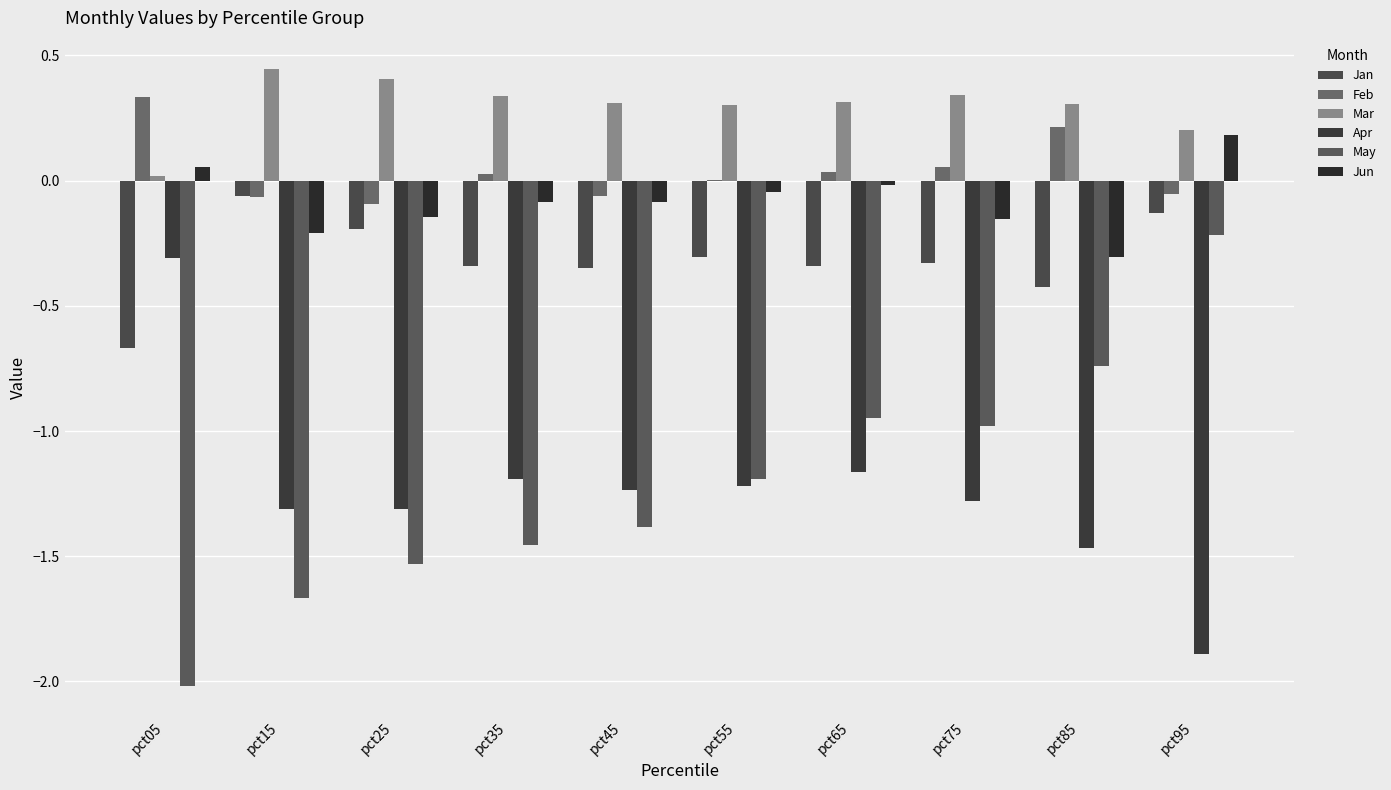

How many groups of bars are there?

10